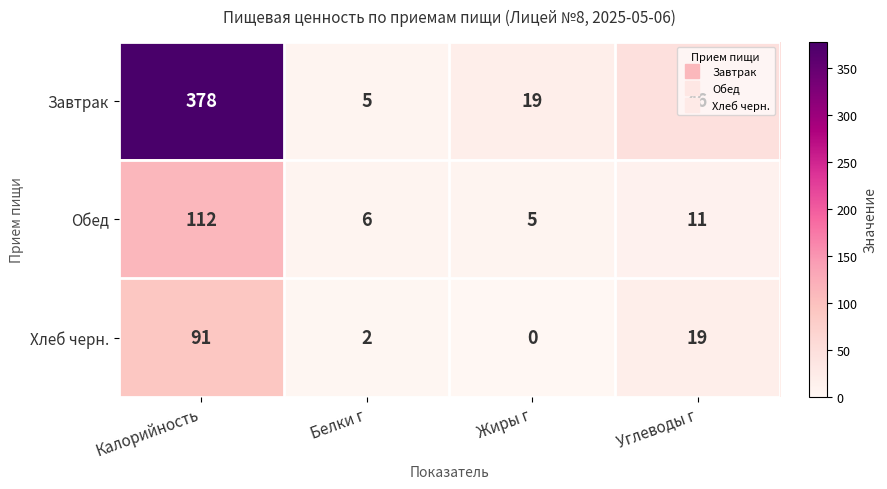

The Завтрак series shows 2 at Белки г. True or false?

False